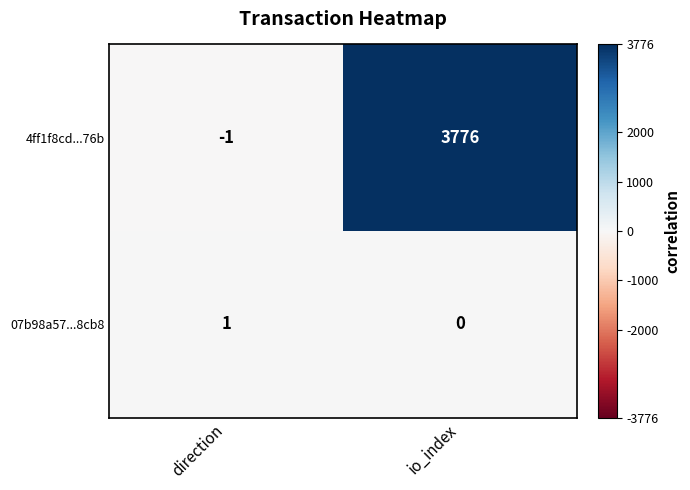

Reading left to right, transcribe all the data shown in this chart.

4ff1f8cd...76b: -1	3776
07b98a57...8cb8: 1	0